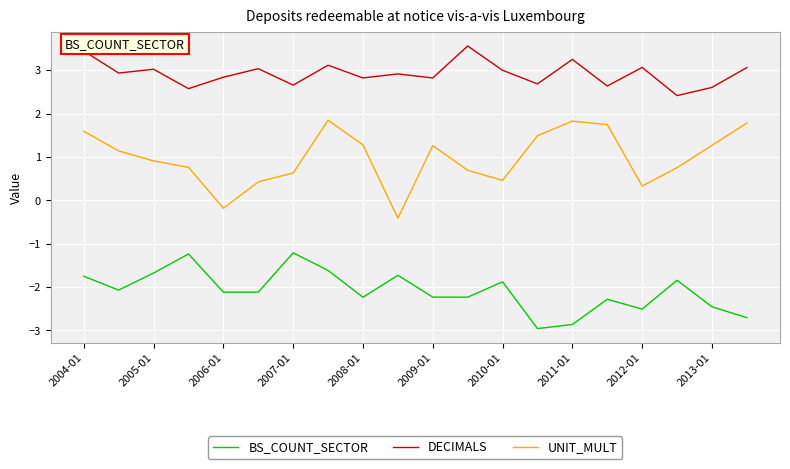

What is the smallest value displayed?

-3.0